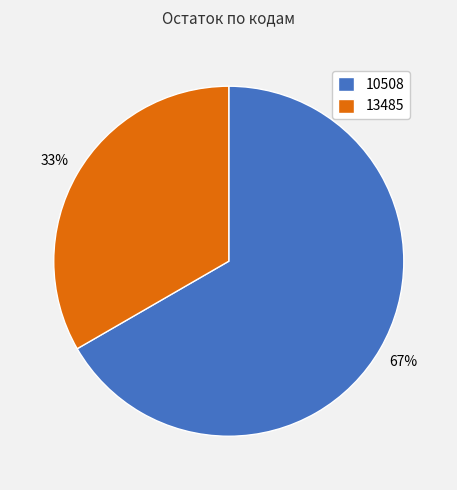

What is the smallest slice in the pie chart?

13485